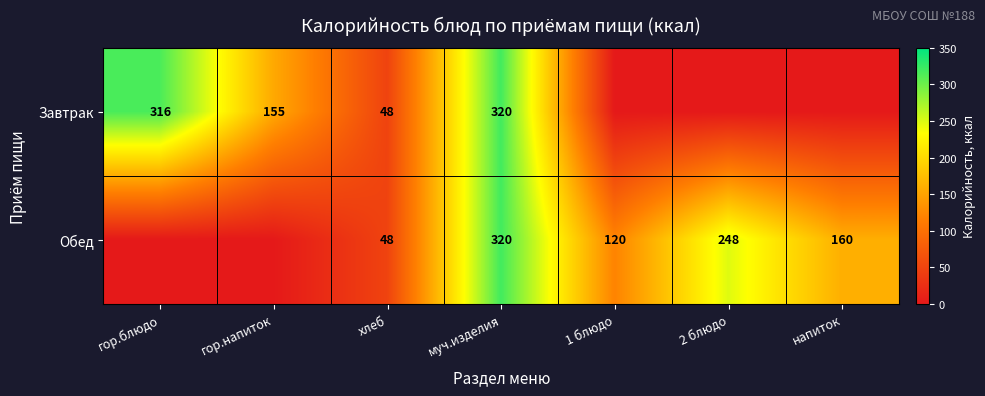

The value of Обед at напиток is 42. True or false?

False